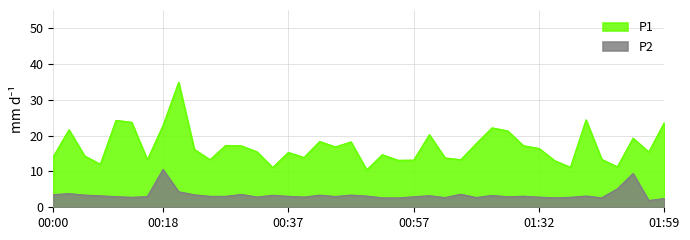

What is the value of the P1 point at the 34th from the left?

11.2